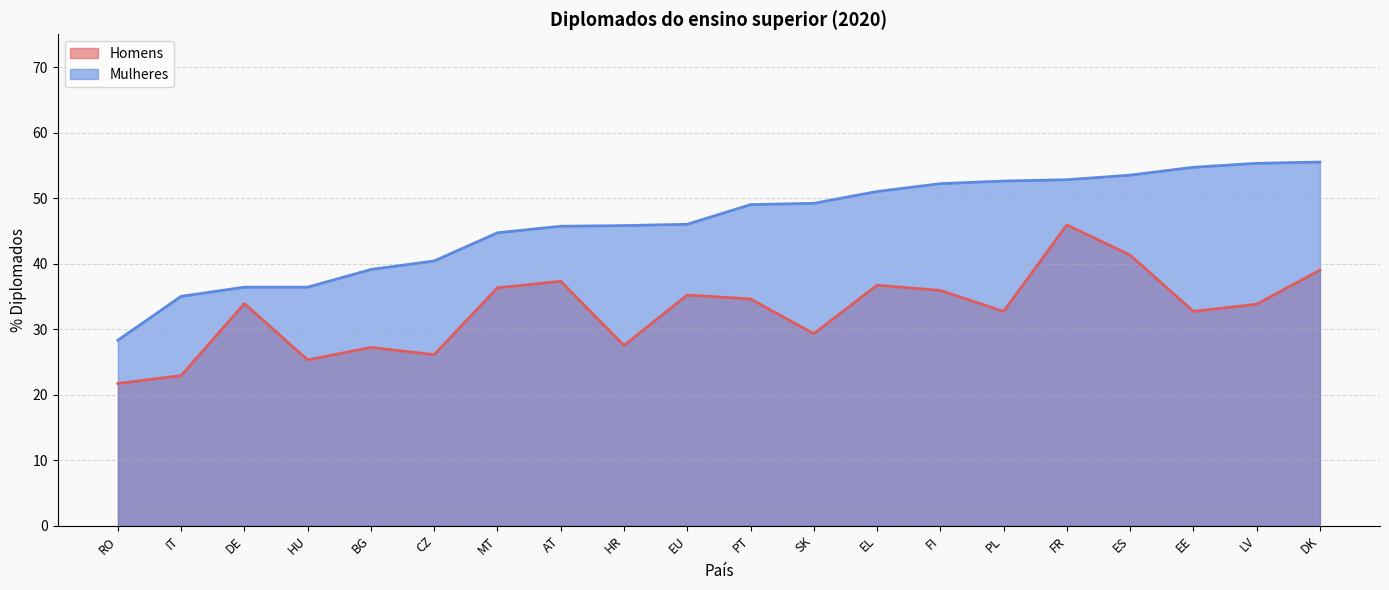

How many data points in Homens are less than 33?

9